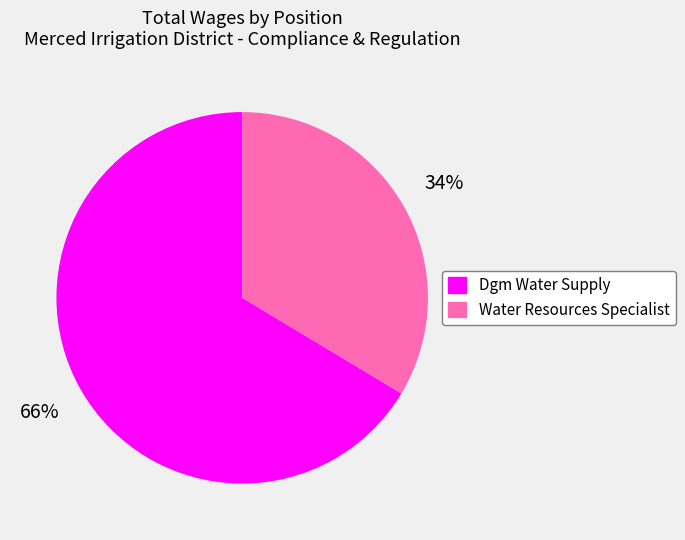

To the nearest percent, what is the combined percentage of Water Resources Specialist and Dgm Water Supply?

100%